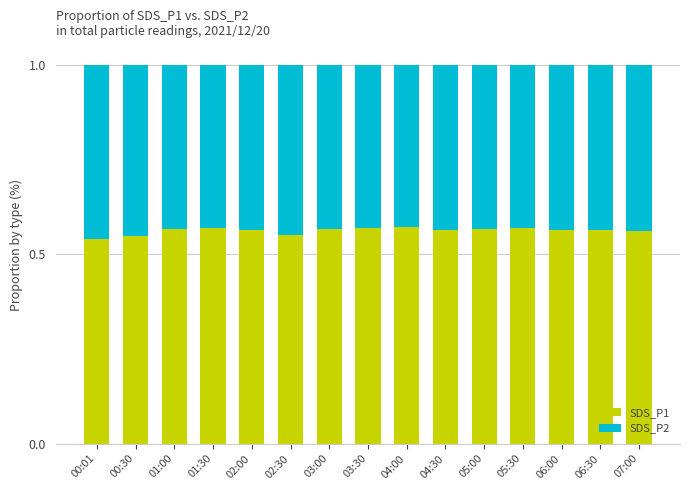

Are the bars grouped side by side (vs. stacked)?

No